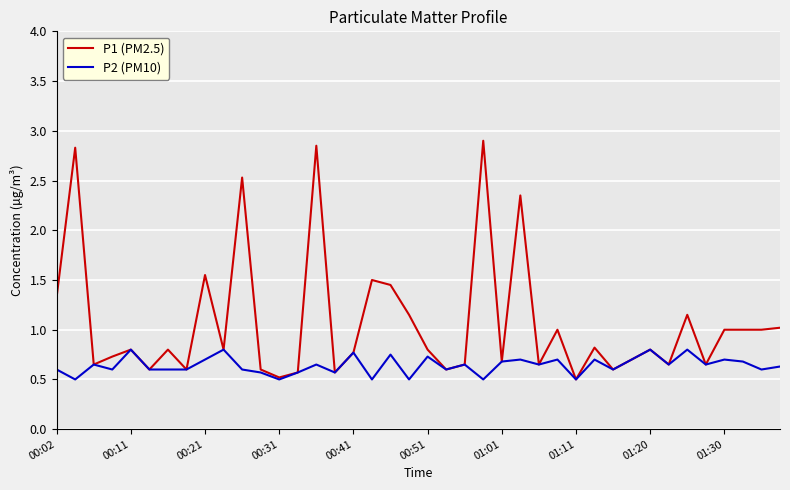

What is the minimum value shown in the chart?

0.5